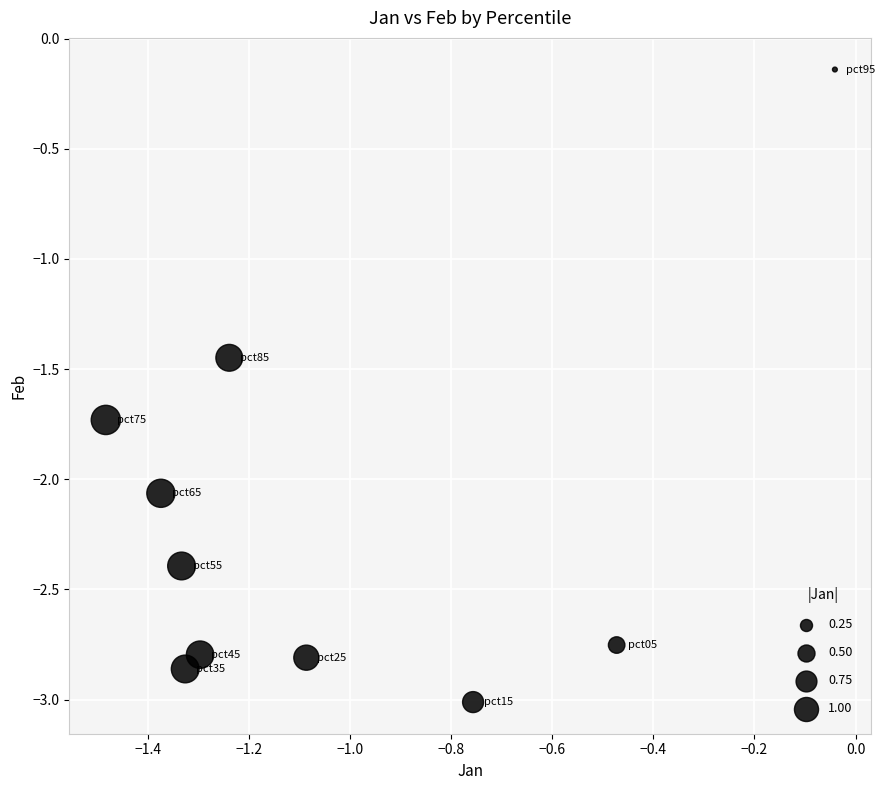

What is the average X value?

-1.0